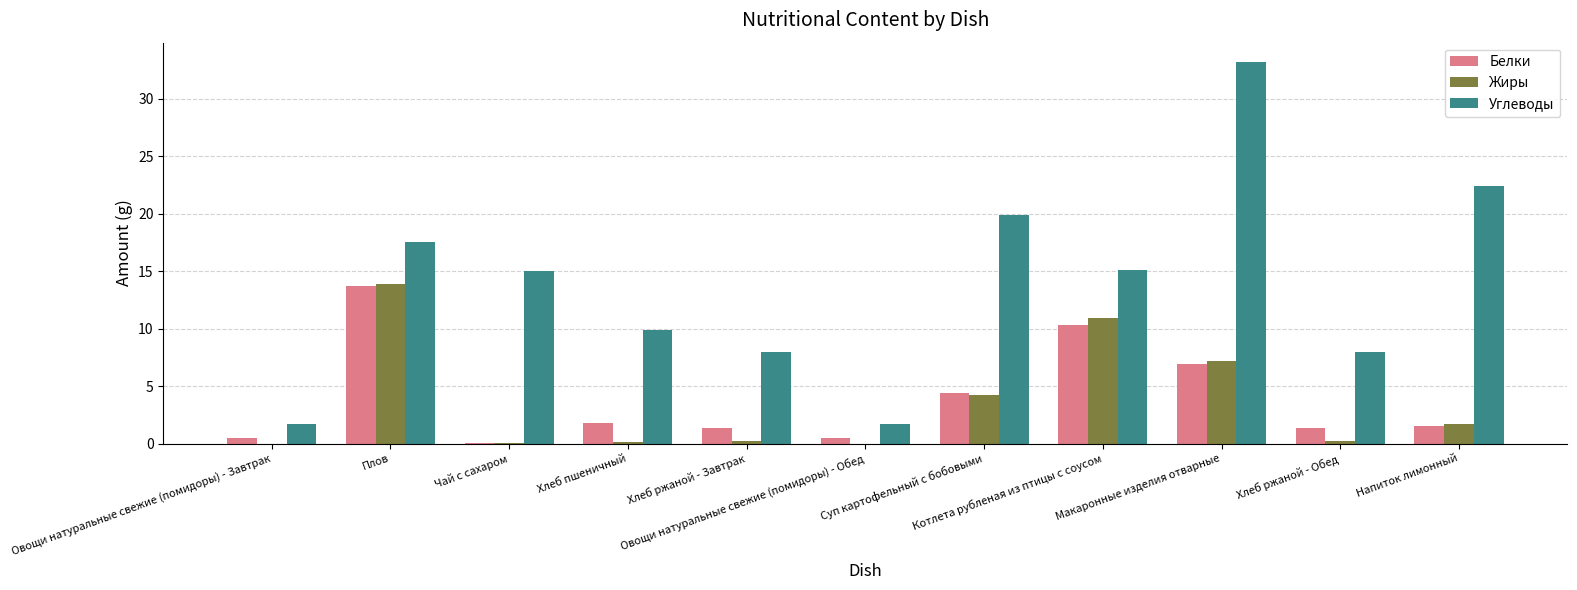

What is the greatest value displayed?

33.2